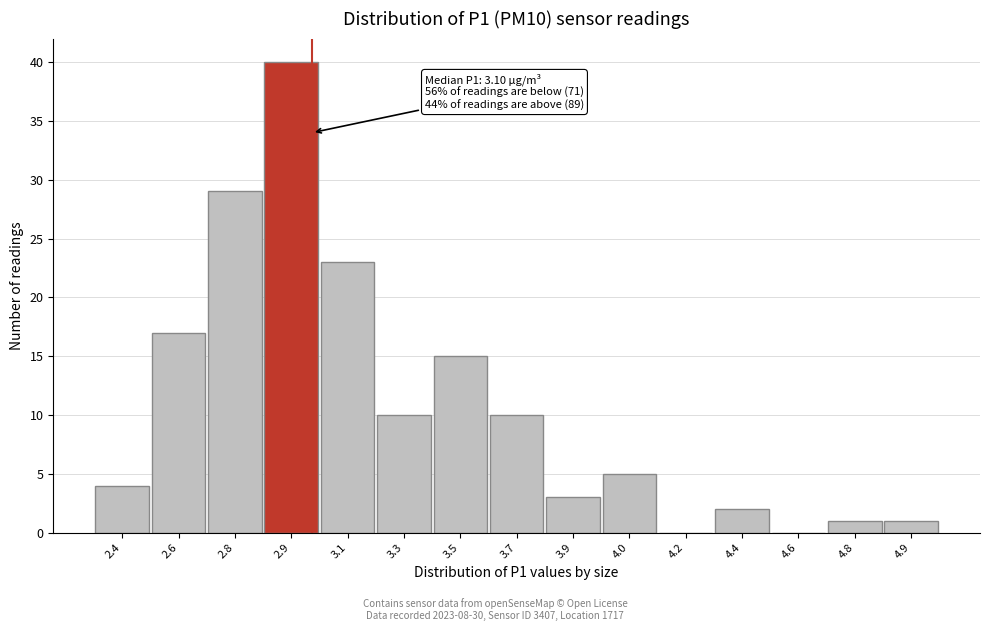

At which category does the chart reach its peak across all series?

2.9